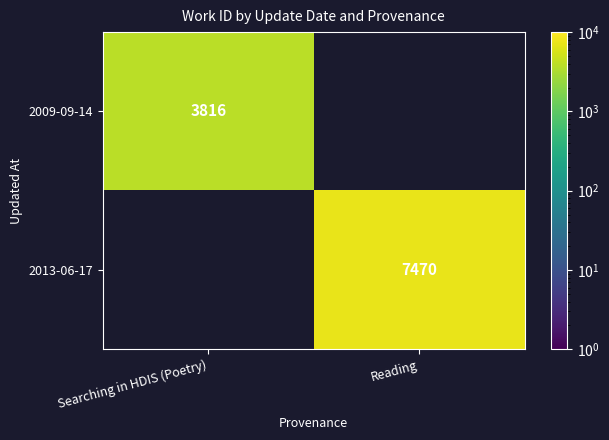

What is the minimum value shown in the chart?

3816.0